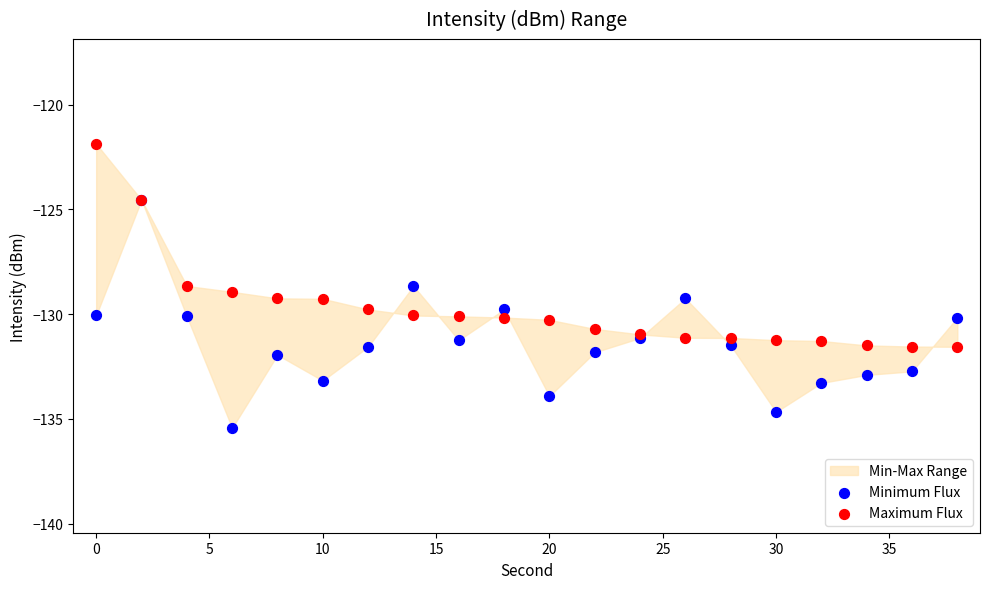

Which series reaches the minimum Y coordinate?

Minimum Flux